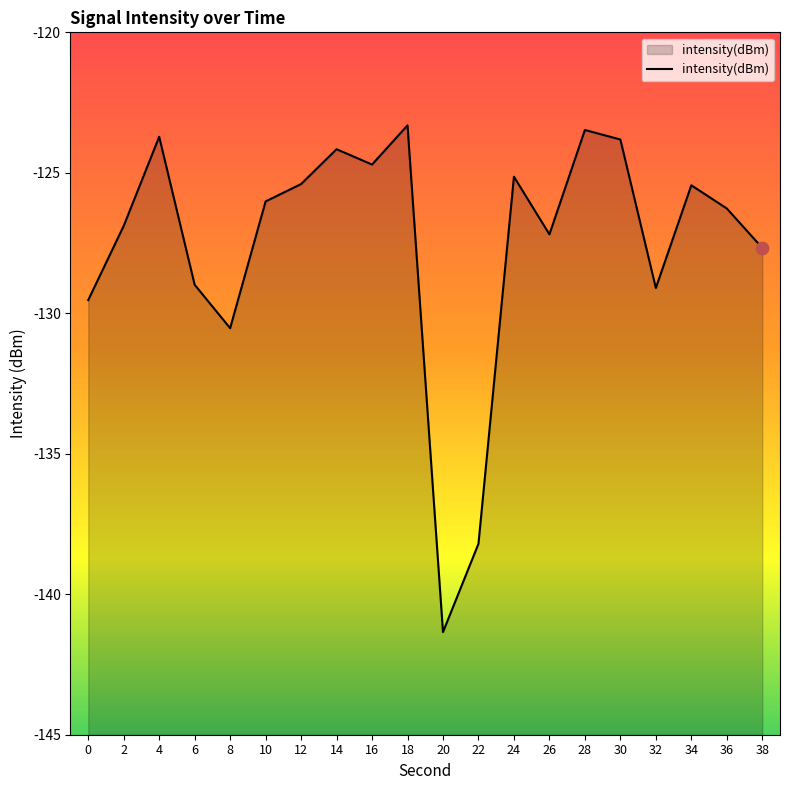

Between 12 and 24, which is larger?

24